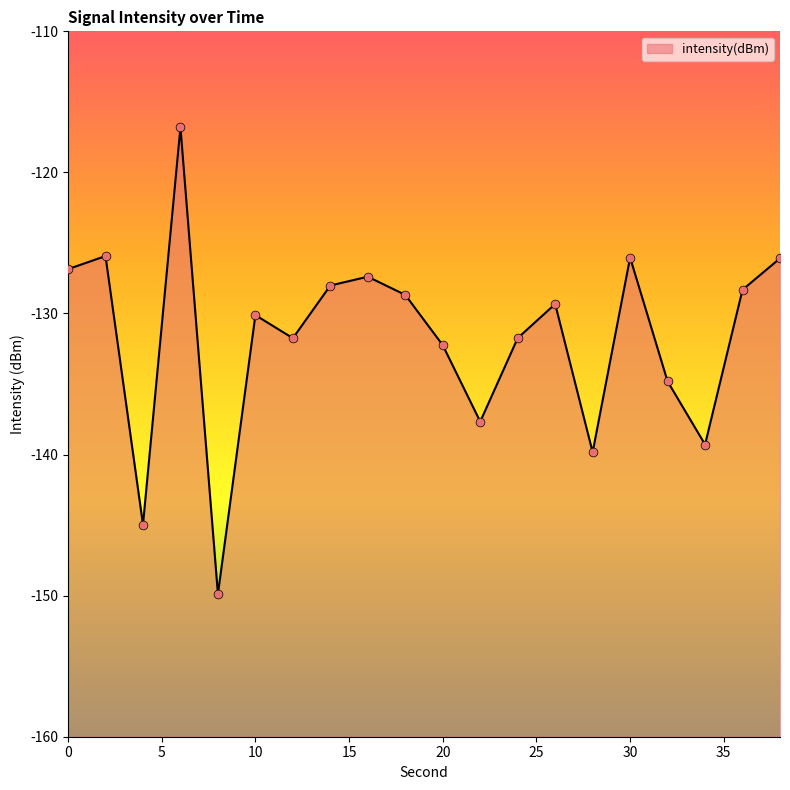

What is the change in value from 16 to 32?

-7.4